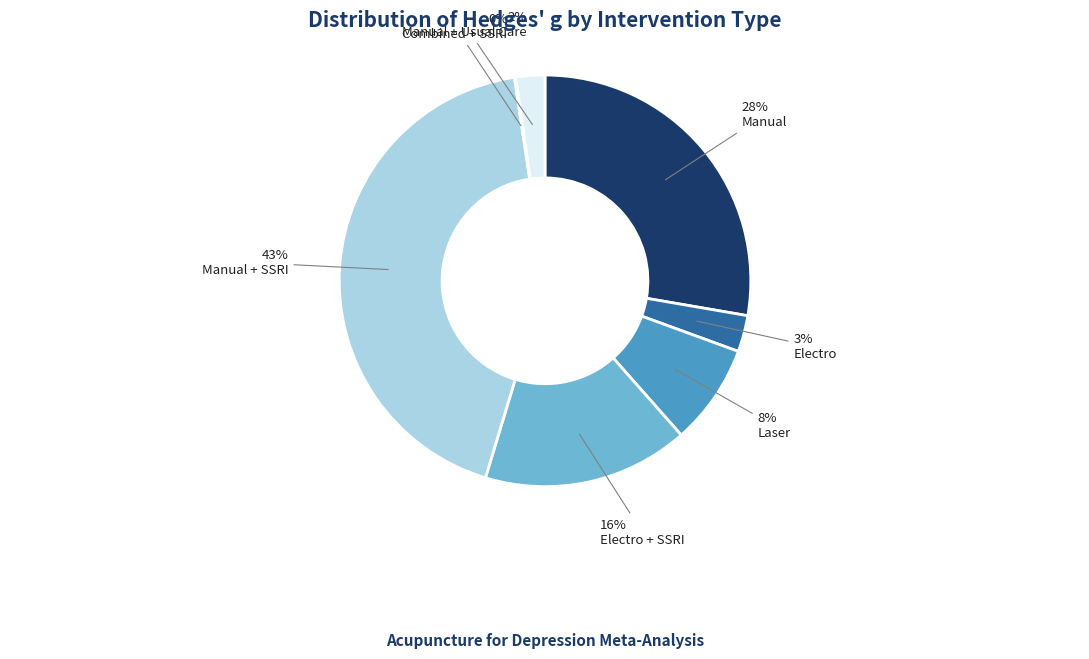

To the nearest percent, what is the average slice percentage?

14%